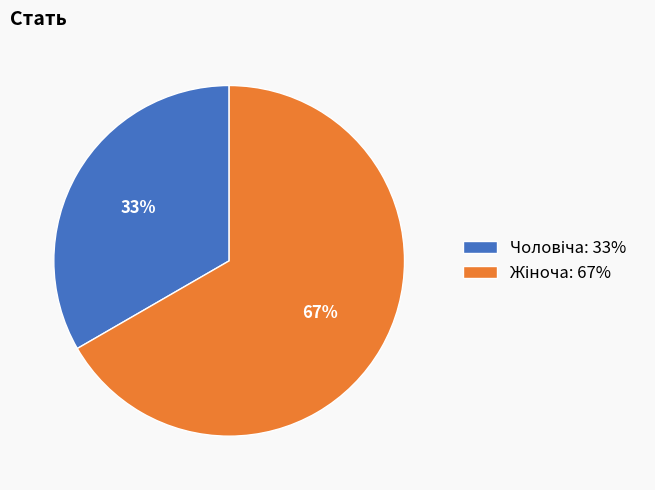

How many segments does this pie chart have?

2